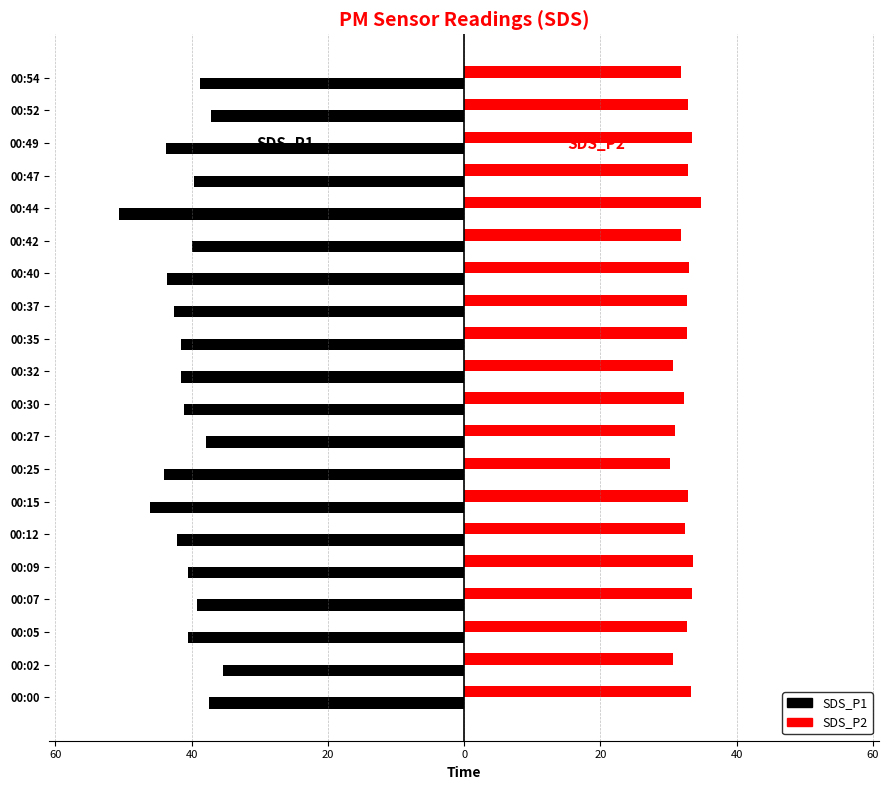

What is the sum of all SDS_P2 values?

649.2